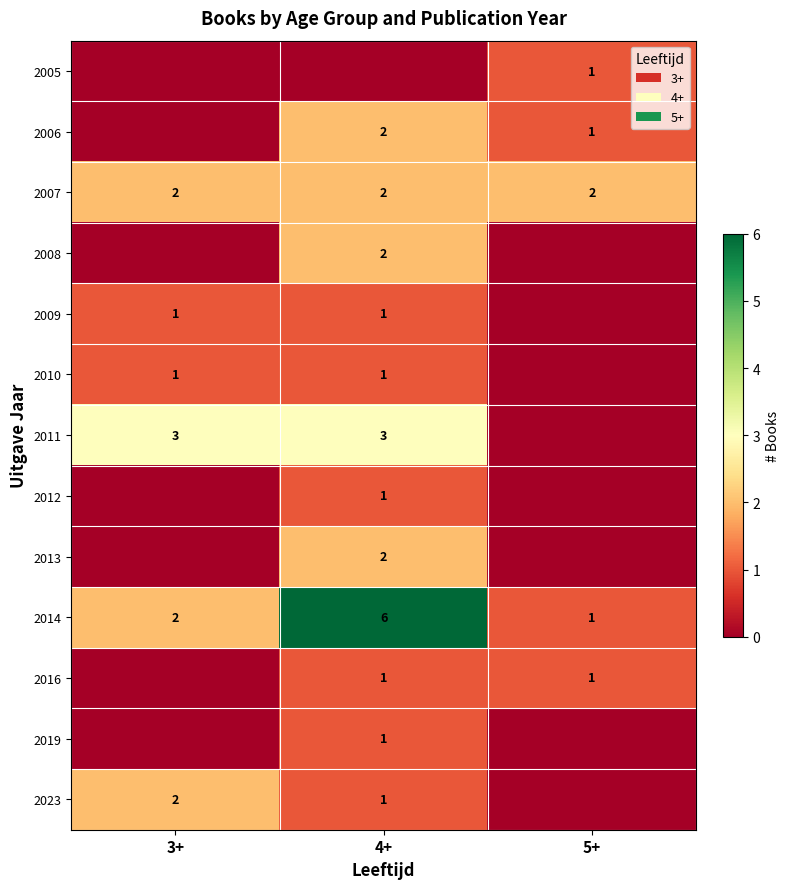

The 2007 series shows 1 at 3+. True or false?

False